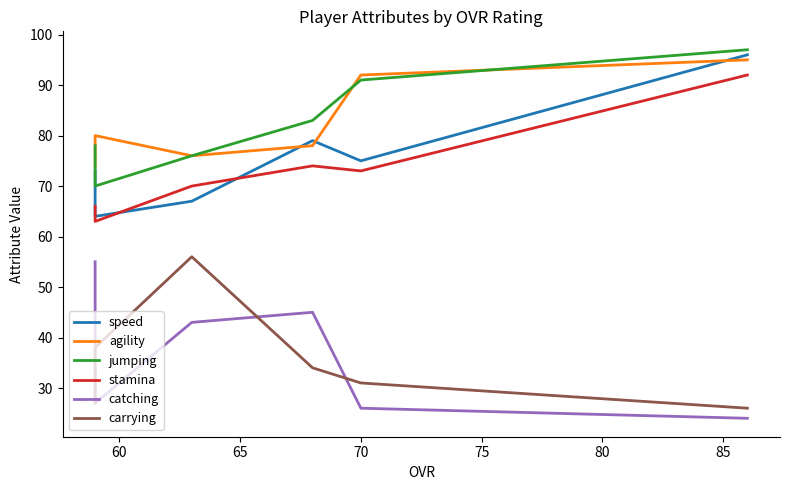

What are all the series names shown in the legend?

speed, agility, jumping, stamina, catching, carrying